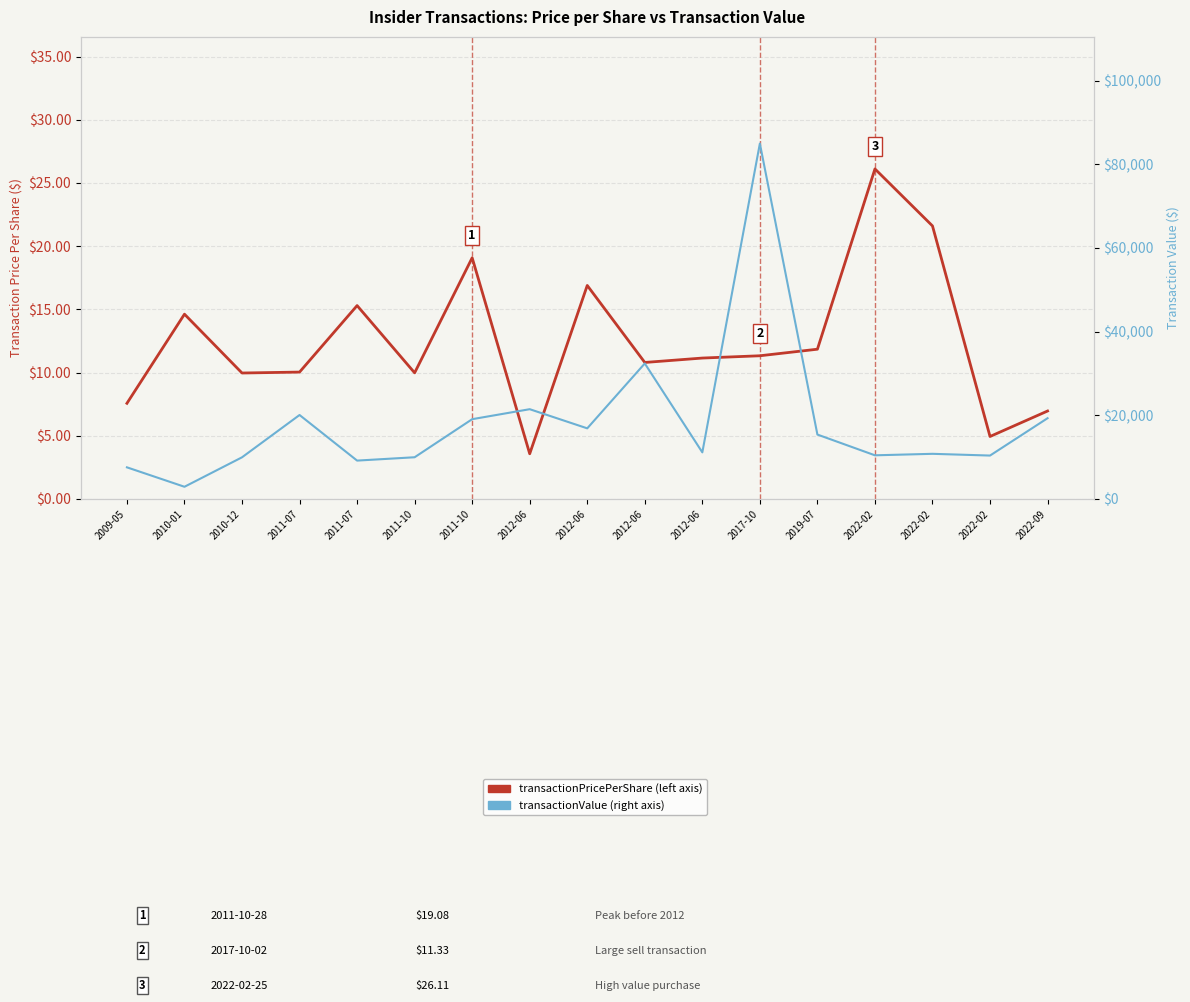

In transactionPricePerShare, how many points are lower than both neighbors (excluding endpoints)?

5